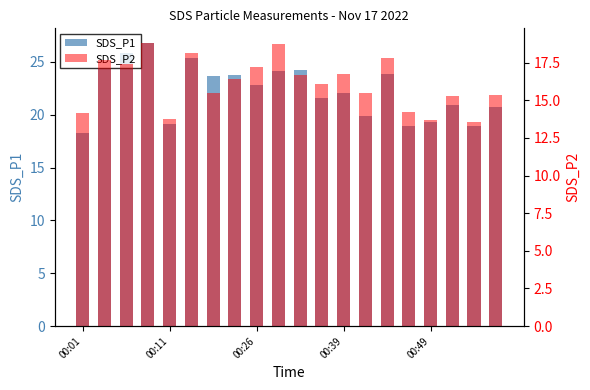

How many groups of bars are there?

20